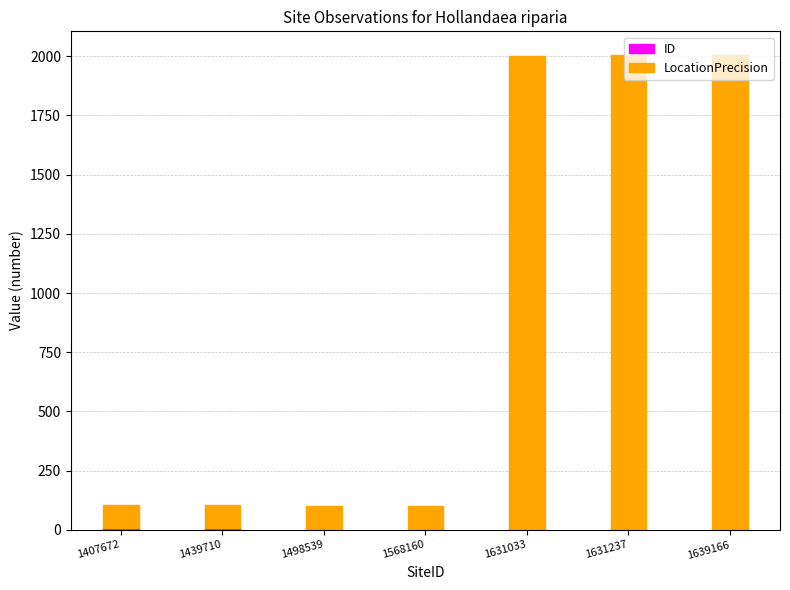

Is it true that LocationPrecision equals 2000 at 1631033?

True